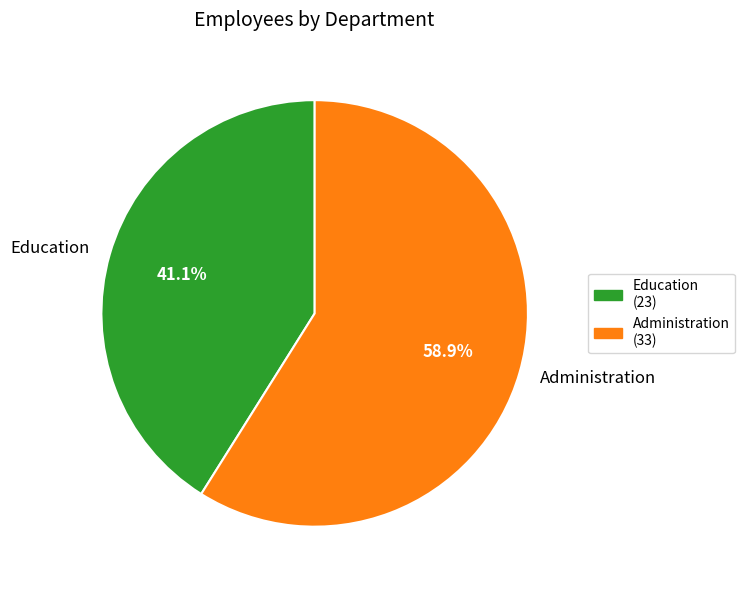

Count the number of slices in the pie.

2